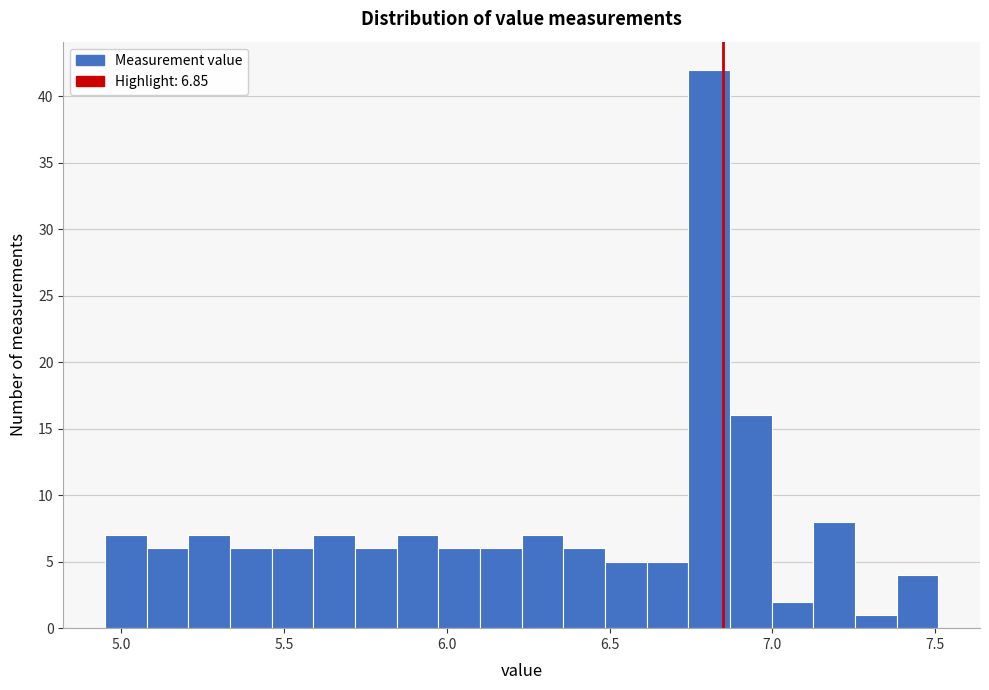

Read against the x-axis, roughly where is the centre of the tallest bar?

6.80